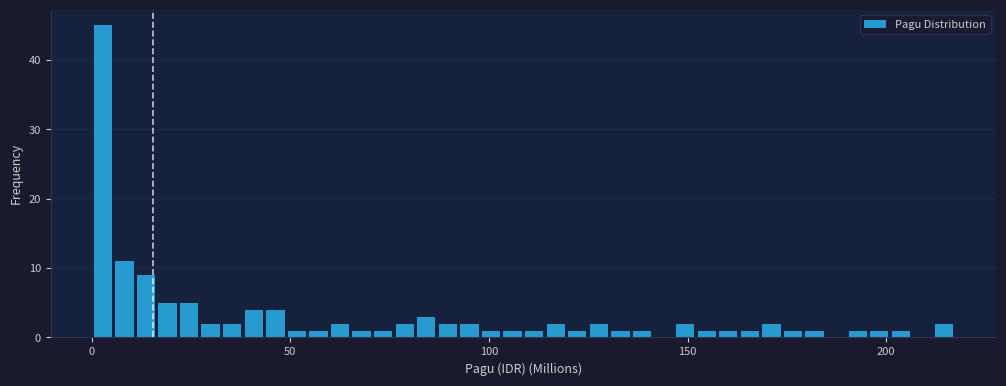

Read against the x-axis, roughly where is the centre of the tallest bar?

5